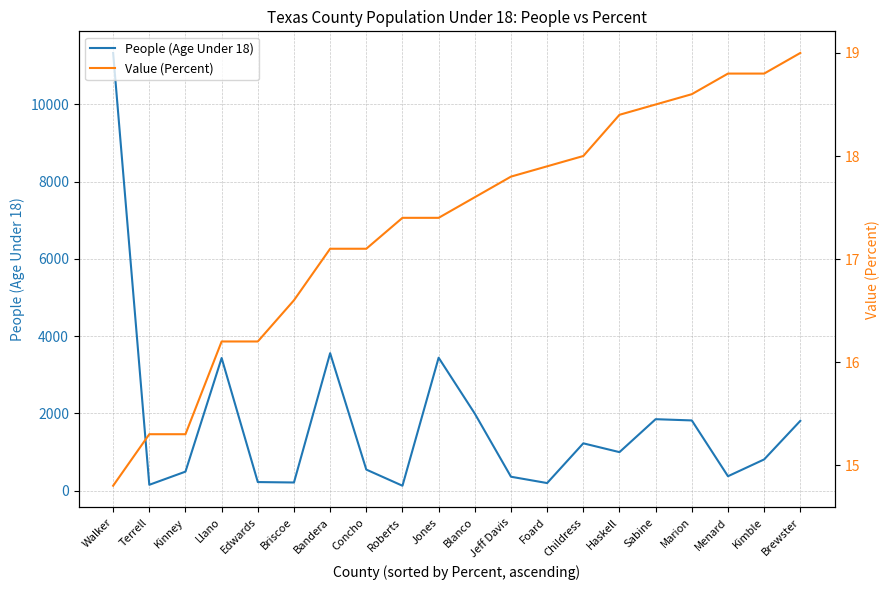

Which series has the widest spread of values?

People (Age Under 18)